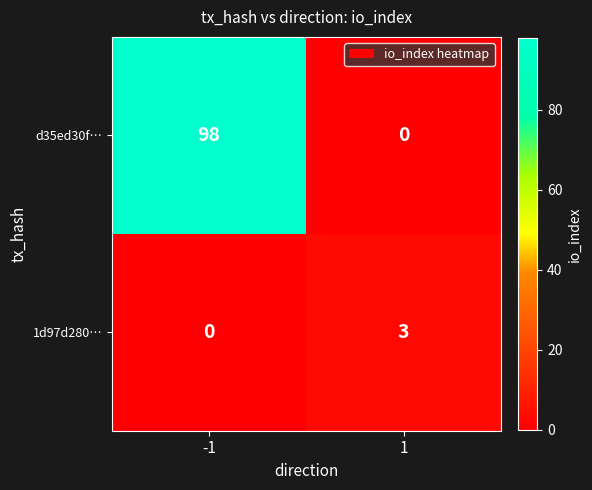

What is the approximate value of 1d97d280… at 1?

3